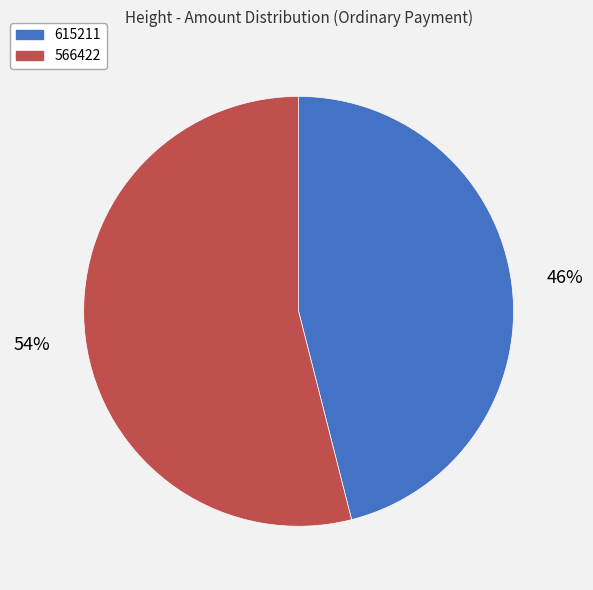

Count the number of slices in the pie.

2